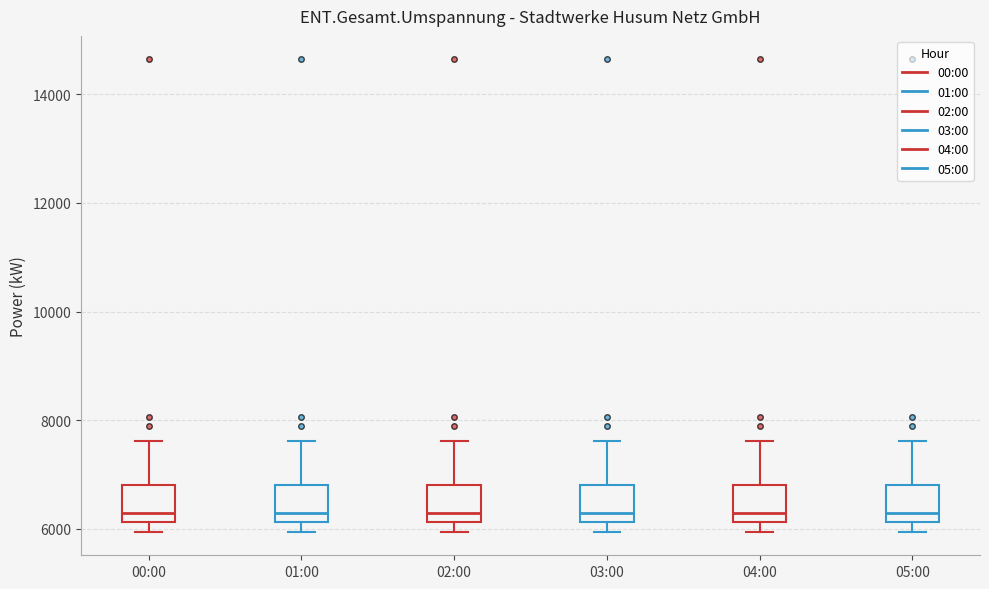

Where is the lower edge of the box for 05:00 on the y-axis? The values are not printed on the chart, so give them approximately, as read against the axis.

6200